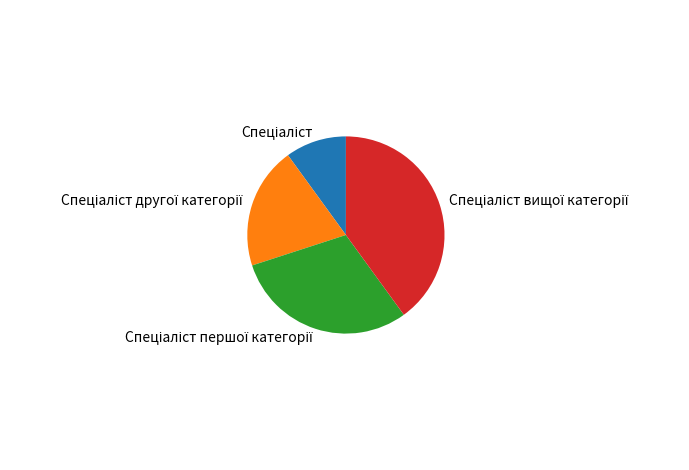

Is there a majority slice in this chart?

No